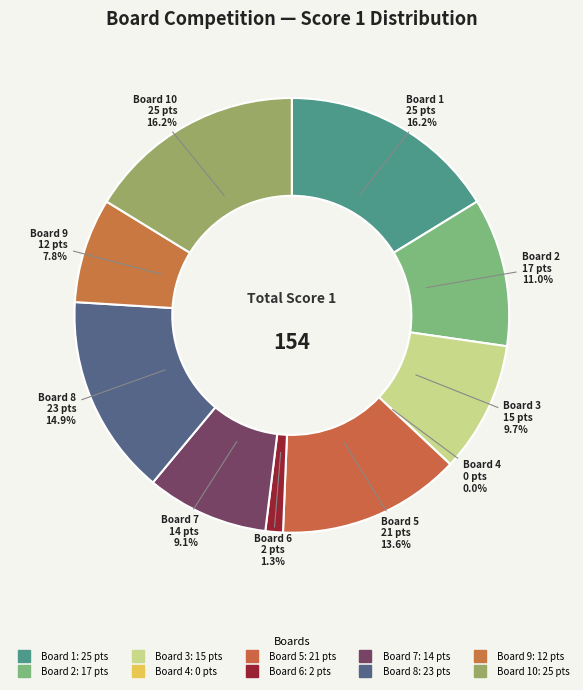

Is the sum of 6 and 3 greater than half?

No